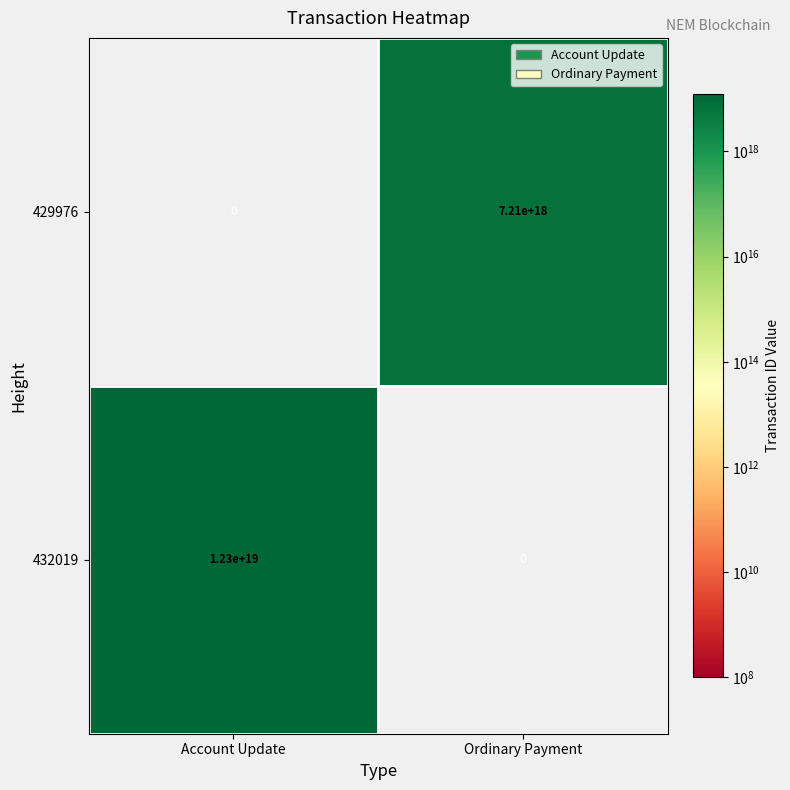

Which series changed the most between Account Update and Ordinary Payment?

432019